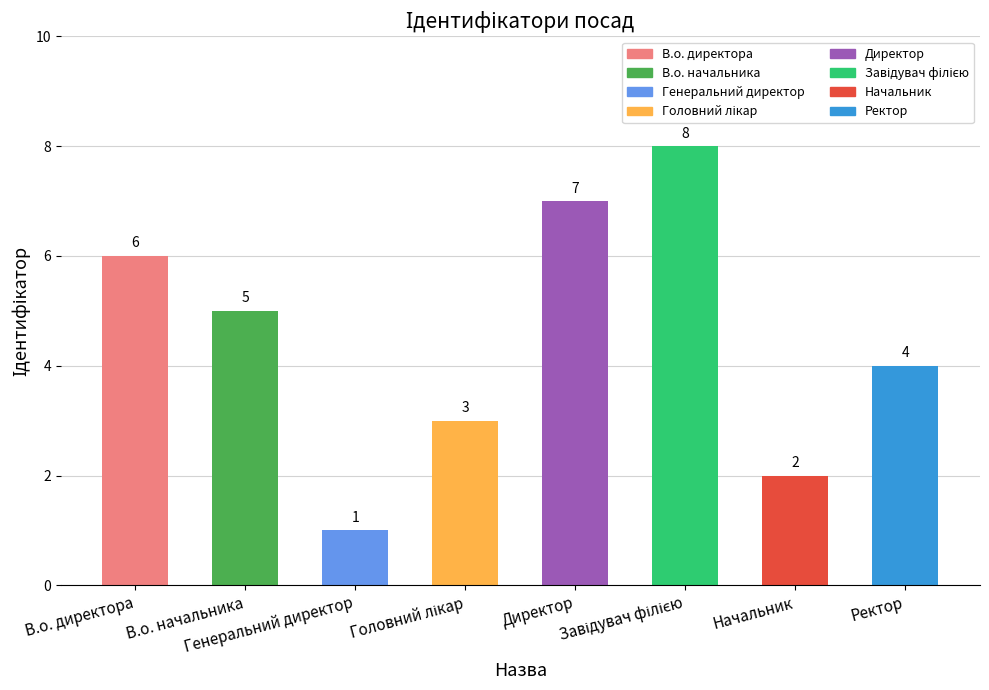

What is the difference between the second highest and minimum values?

6